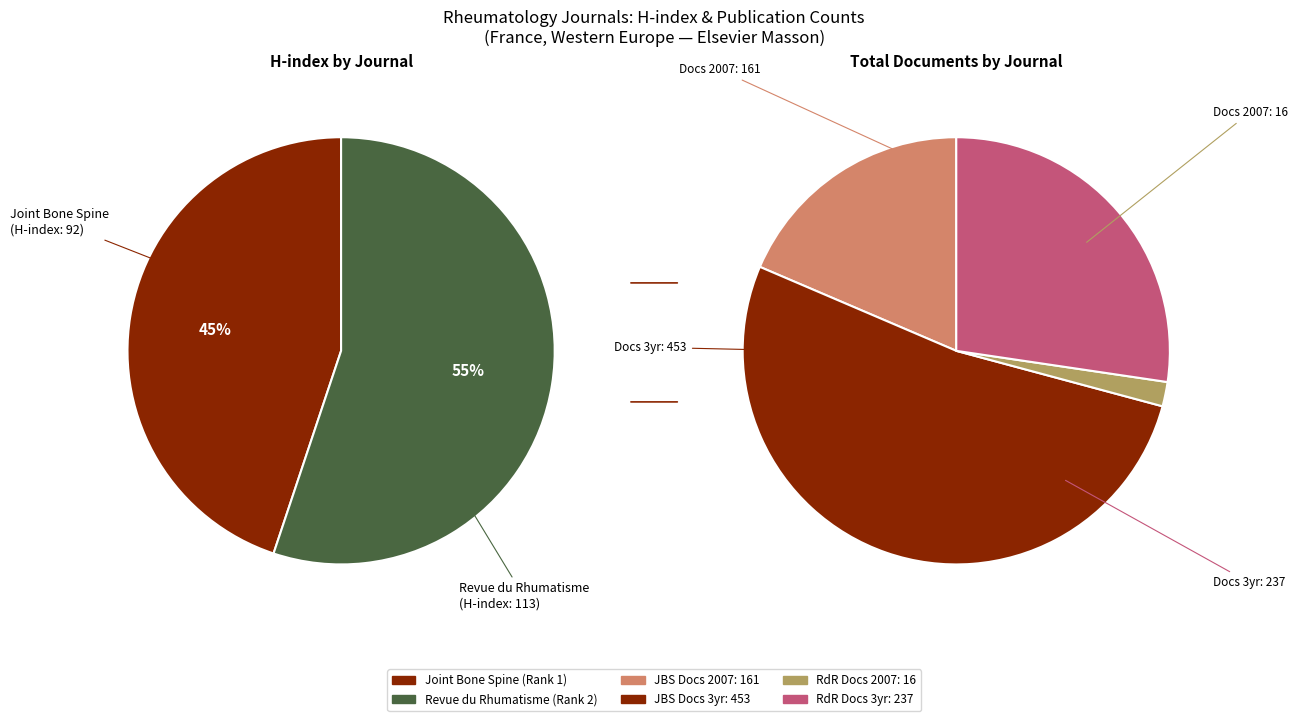

How much of the chart is everything except Joint Bone Spine (Rank 1)?

55.1%